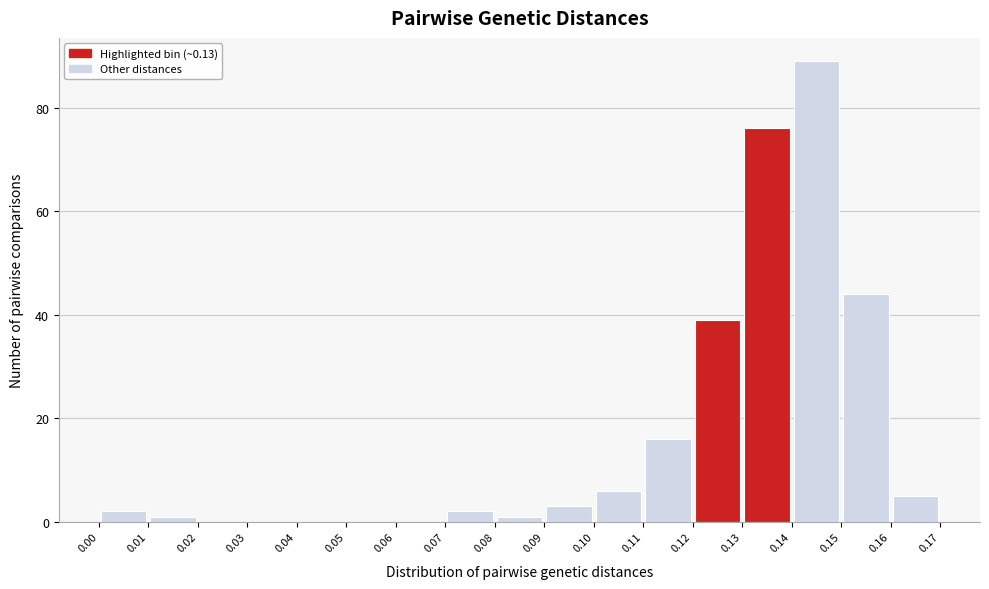

Reading left to right, list every bar in this chart as the range it spans on the x-axis followed by its height. The values are not printed on the chart, so give them approximately, as read against the axis.

0.00 to 0.01: 2
0.01 to 0.02: under 2
0.02 to 0.03: 0
0.03 to 0.04: 0
0.04 to 0.05: 0
0.05 to 0.06: 0
0.06 to 0.07: 0
0.07 to 0.08: 2
0.08 to 0.09: under 2
0.09 to 0.10: 4
0.10 to 0.11: 6
0.11 to 0.12: 16
0.12 to 0.13: 40
0.13 to 0.14: 76
0.14 to 0.15: 90
0.15 to 0.16: 44
0.16 to 0.17: 6